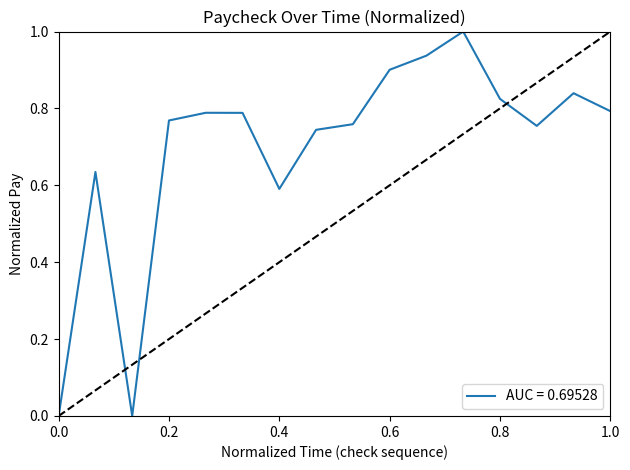

What is the maximum value shown in the chart?

1.0